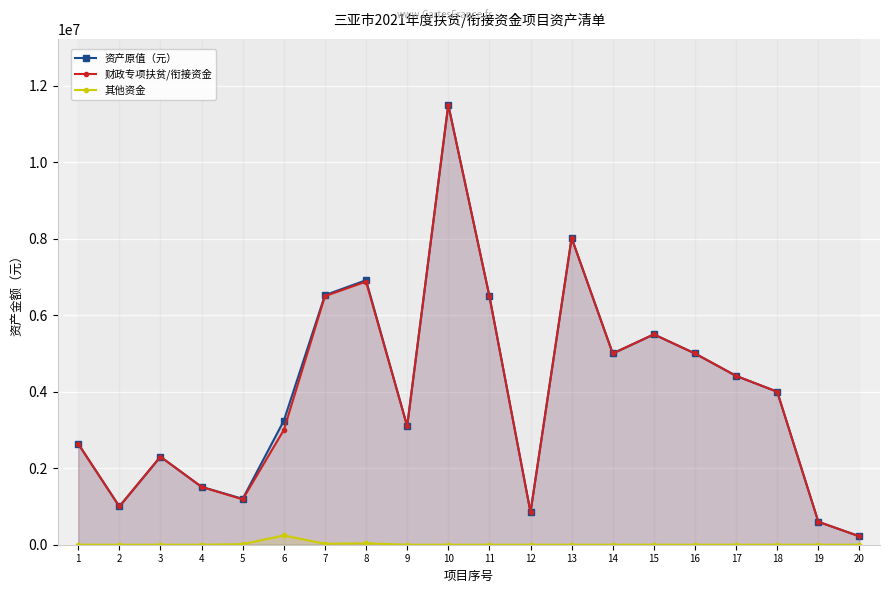

Reading left to right, list all the values displayed in this chart.

资产原值（元）: 2638428.7	1000000.0	2301355.0	1512630.8	1200000.0	3242340.0	6525400.0	6916145.0	3100000.0	11500000.0	6500000.0	849593.4	8020000.0	5000000.0	5500000.0	5000000.0	4414315.2	4000000.0	600000.0	220000.0
财政专项扶贫/衔接资金: 2638428.7	1000000.0	2301355.0	1512630.8	1186014.2	3000000.0	6500000.0	6879488.0	3100000.0	11500000.0	6500000.0	849593.4	8020000.0	5000000.0	5500000.0	5000000.0	4414315.2	4000000.0	600000.0	220000.0
其他资金: 0.0	0.0	0.0	0.0	13985.8	242340.0	25400.0	36657.0	0.0	0.0	0.0	0.0	0.0	0.0	0.0	0.0	0.0	0.0	0.0	0.0